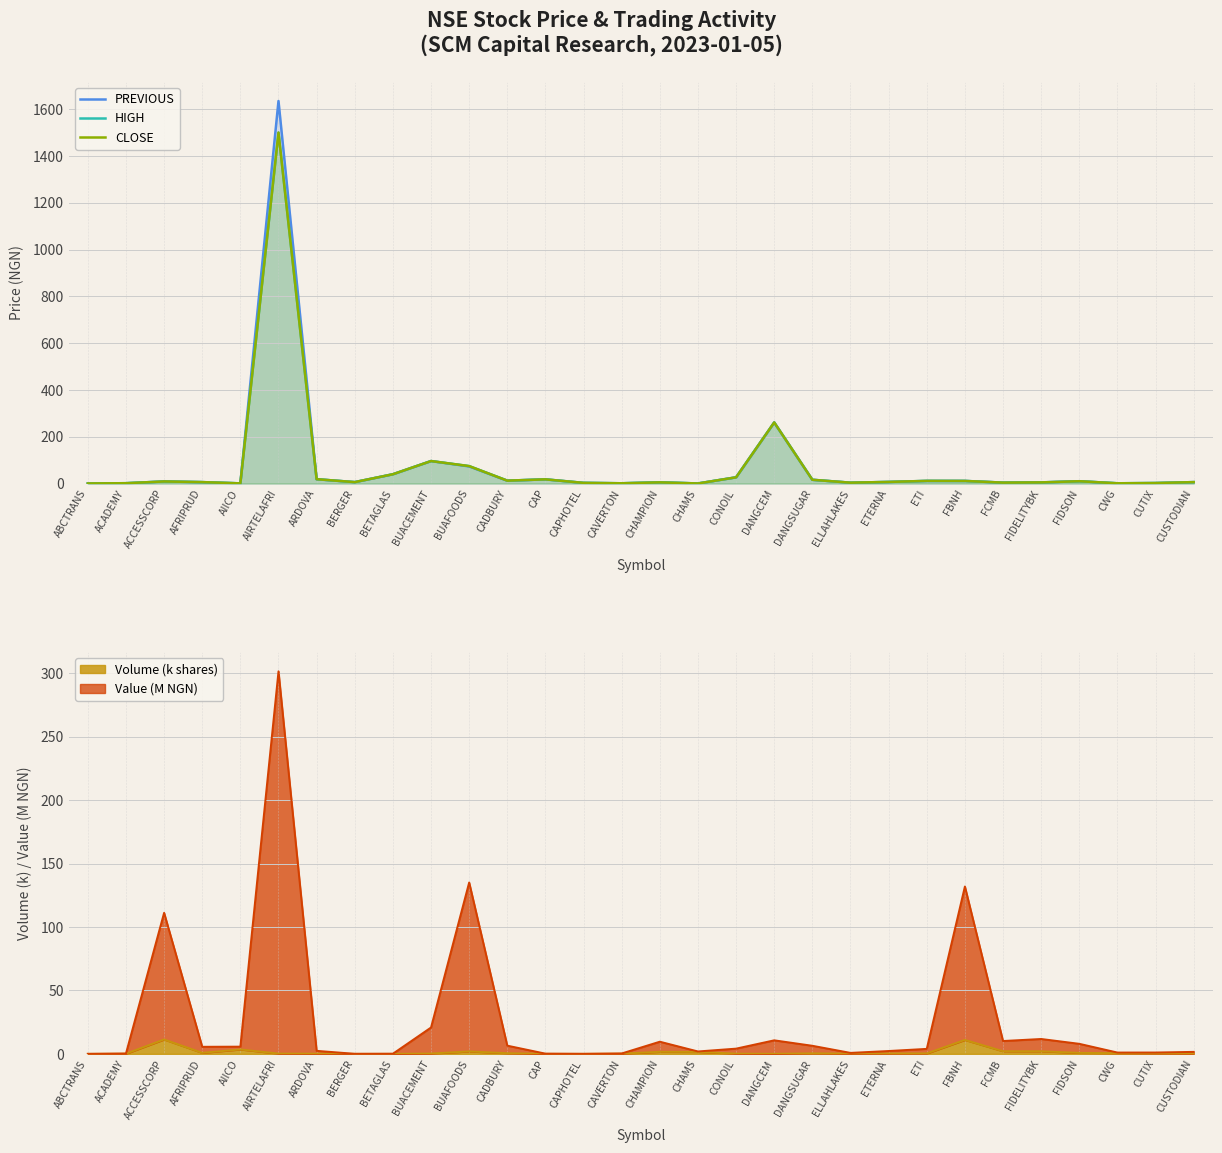

How many values in the PREVIOUS series exceed 6?

15